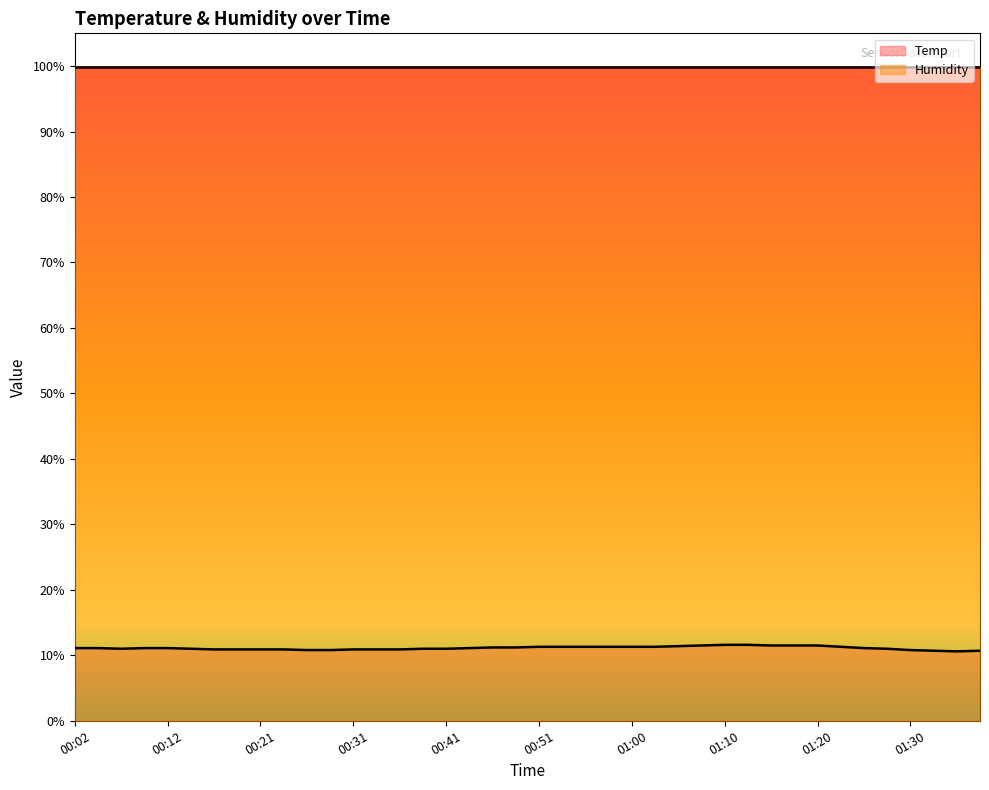

What is the value of the 2nd point from the left?

11.1